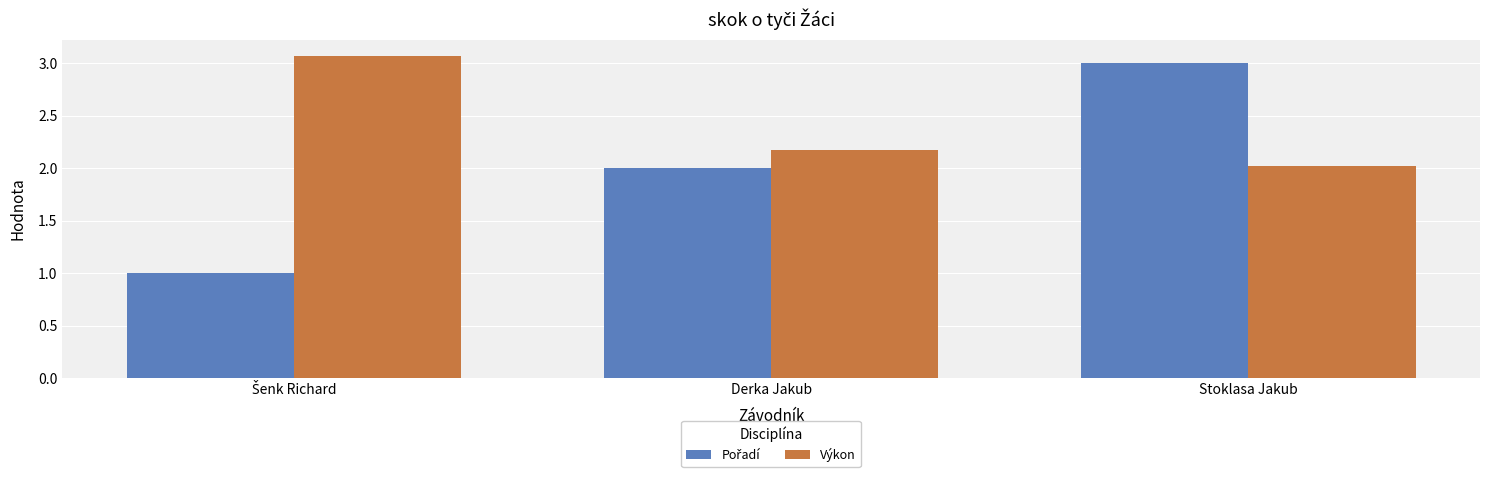

What is the spread (max minus min) of values at Stoklasa Jakub?

1.0